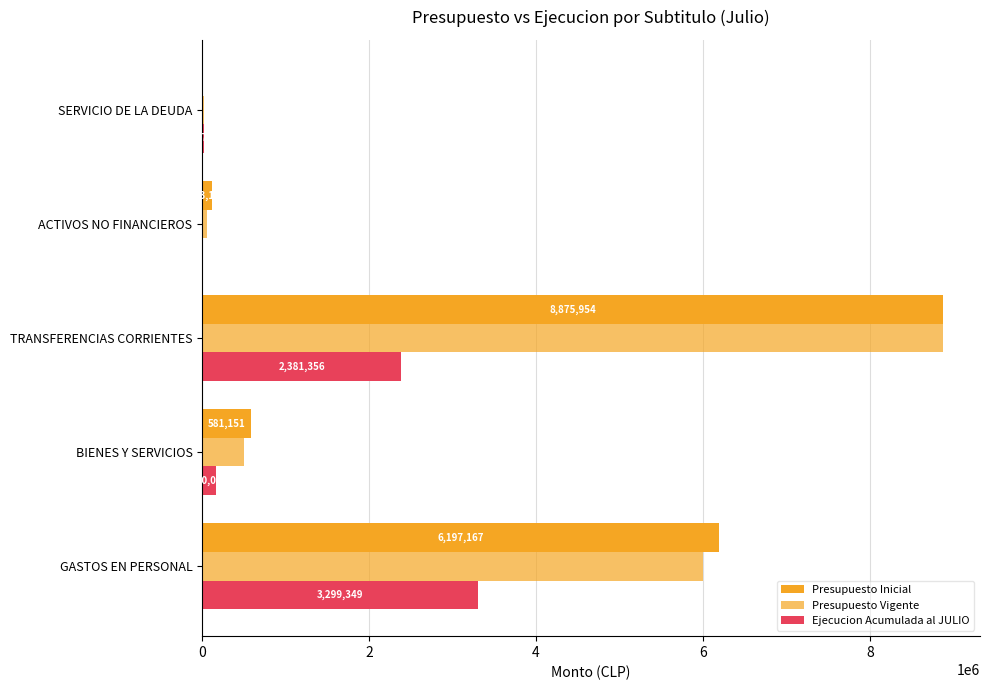

What is the difference between the maximum and second lowest values in the Presupuesto Inicial series?

8752834